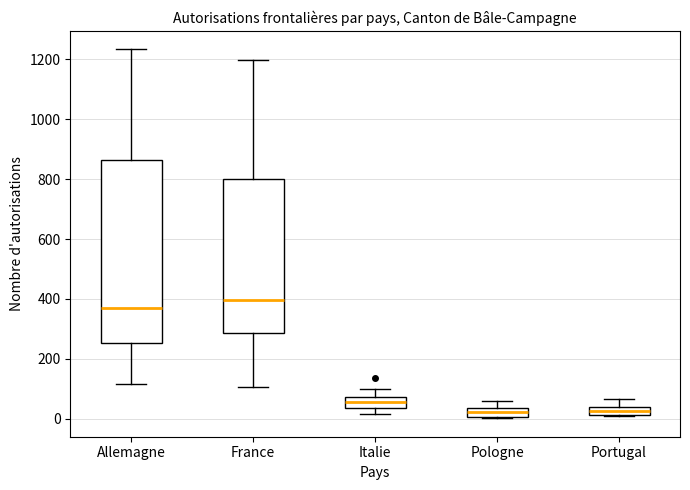

Where is the lower edge of the box for Pologne on the y-axis? The values are not printed on the chart, so give them approximately, as read against the axis.

0